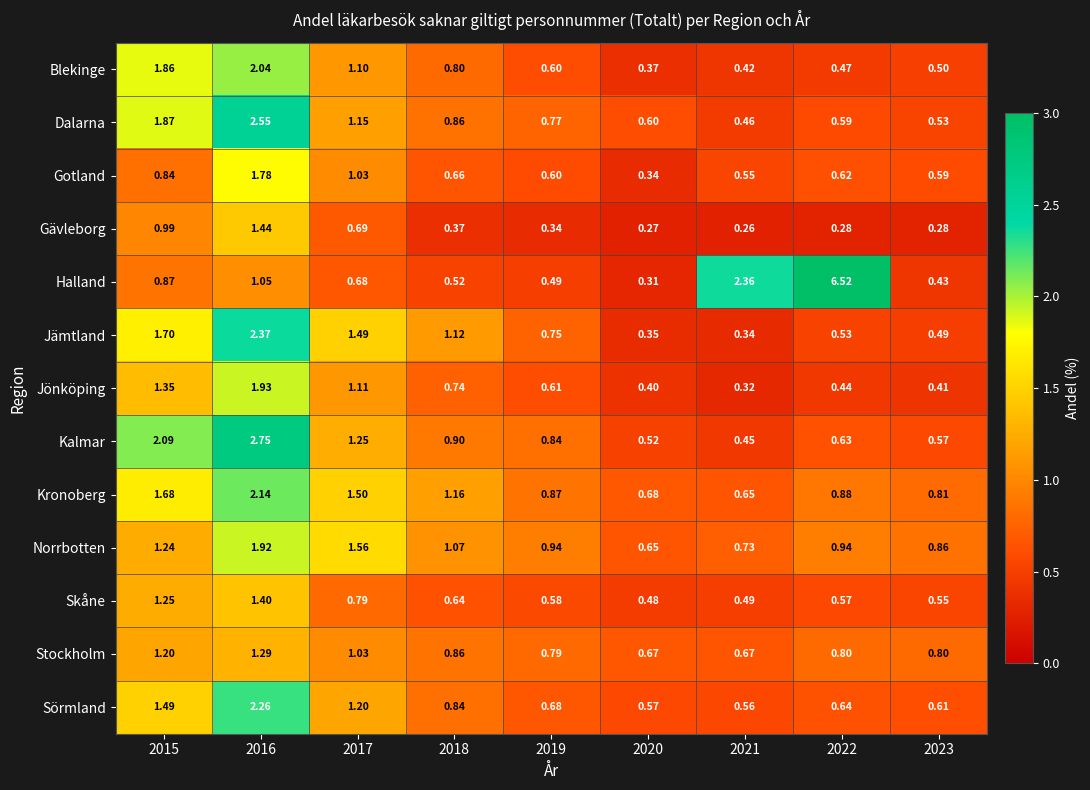

Count the number of data series in this chart.

13